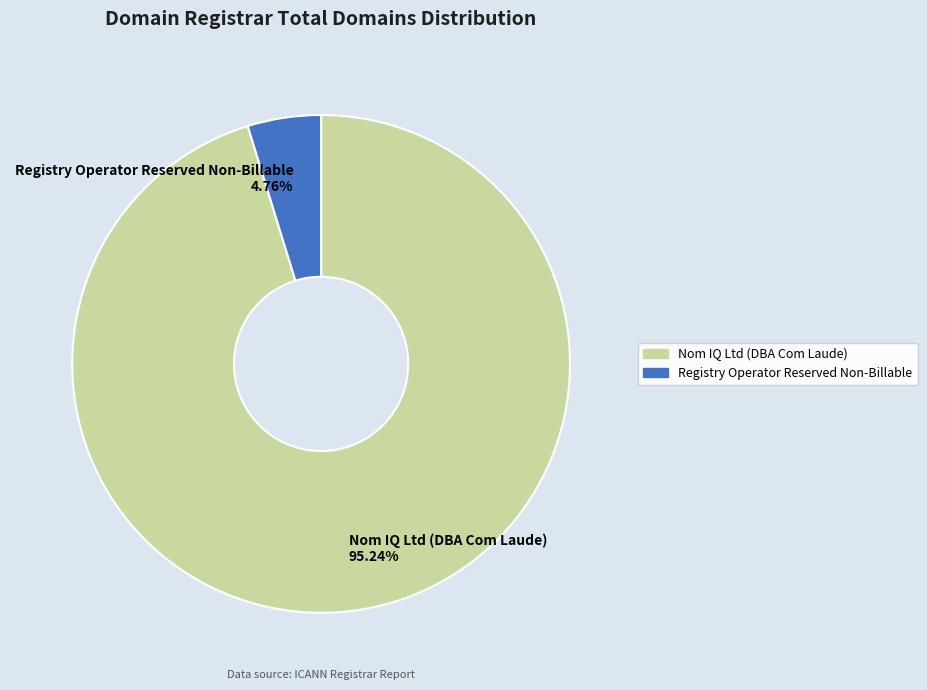

To the nearest percent, what is the average slice percentage?

50%